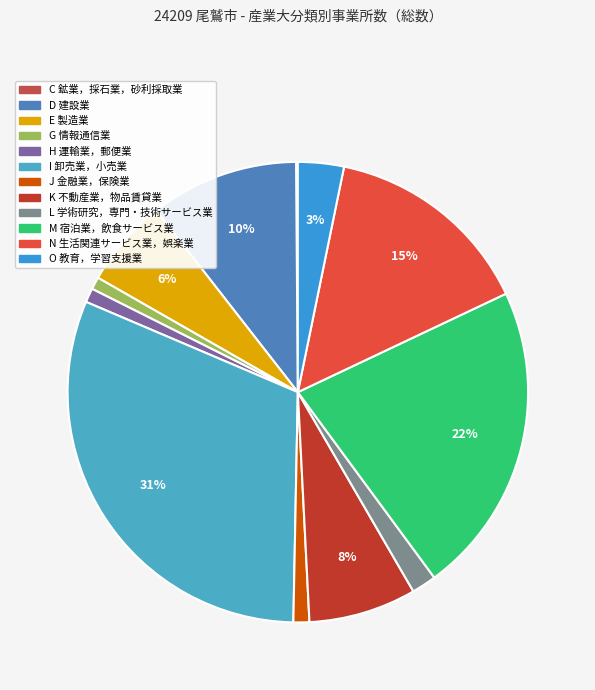

True or false: L 学術研究，専門・技術サービス業 accounts for 2% of the total.

True